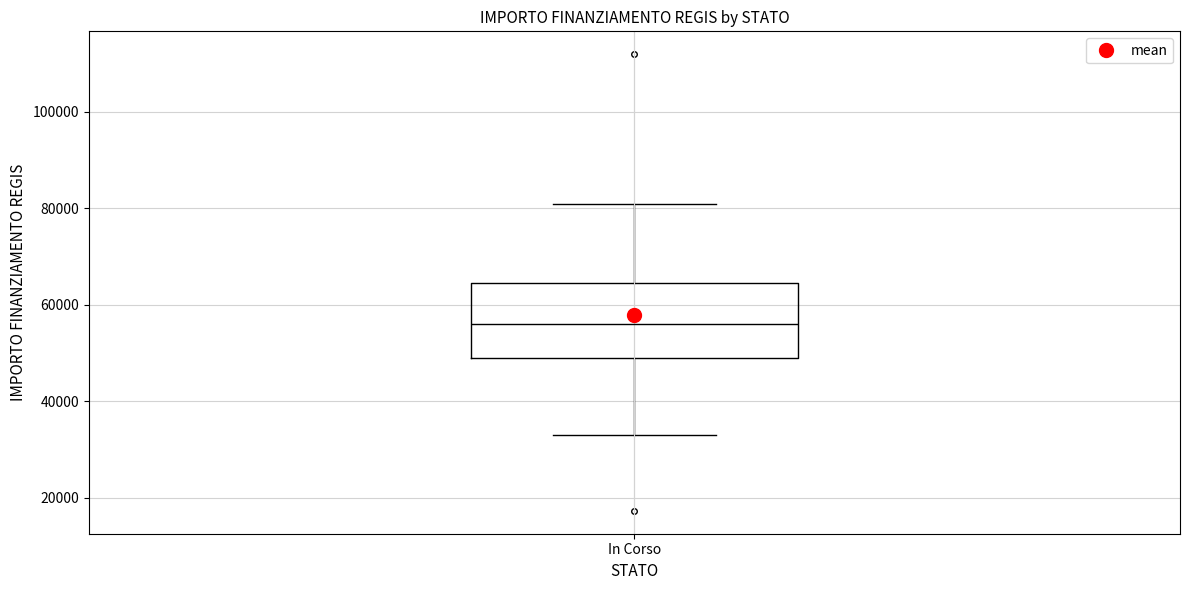

Where is the lower edge of the box for In Corso on the y-axis? The values are not printed on the chart, so give them approximately, as read against the axis.

50000